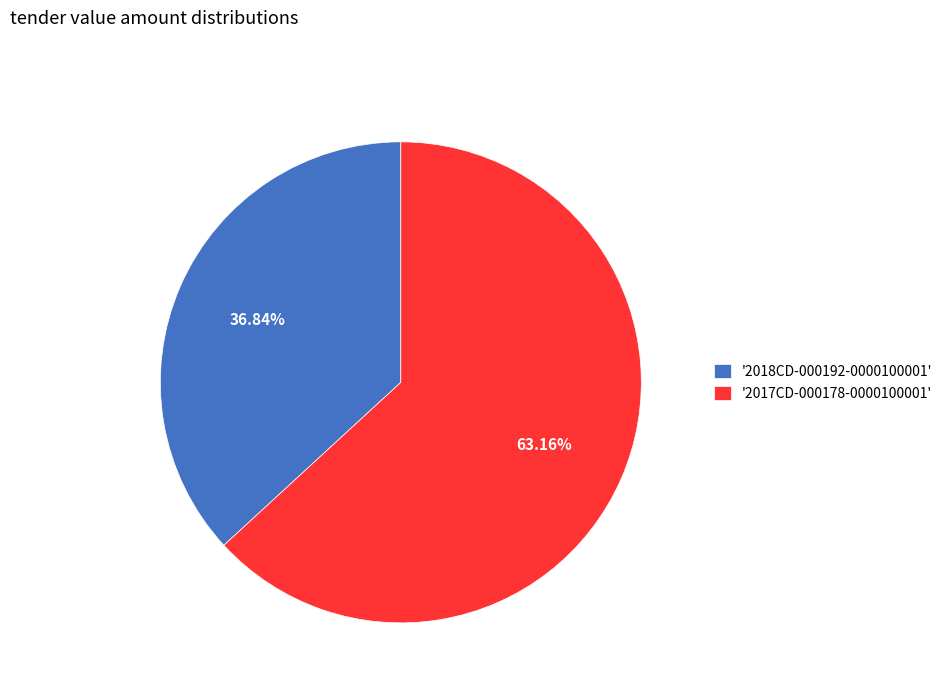

Between '2017CD-000178-0000100001' and '2018CD-000192-0000100001', which is larger?

'2017CD-000178-0000100001'